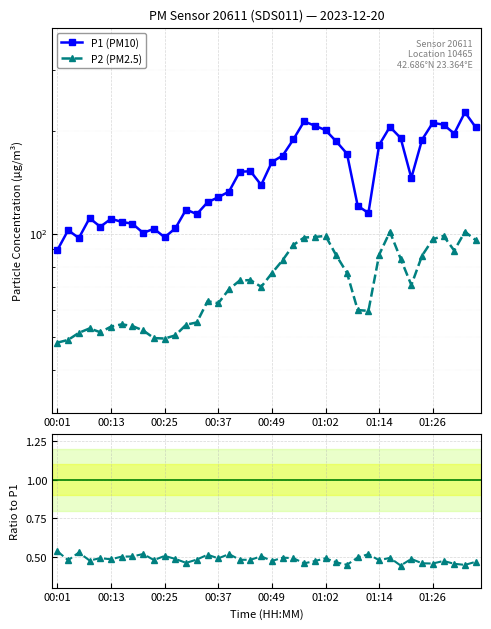

Is it true that P2 (PM2.5) equals 54.2 at 12?

True